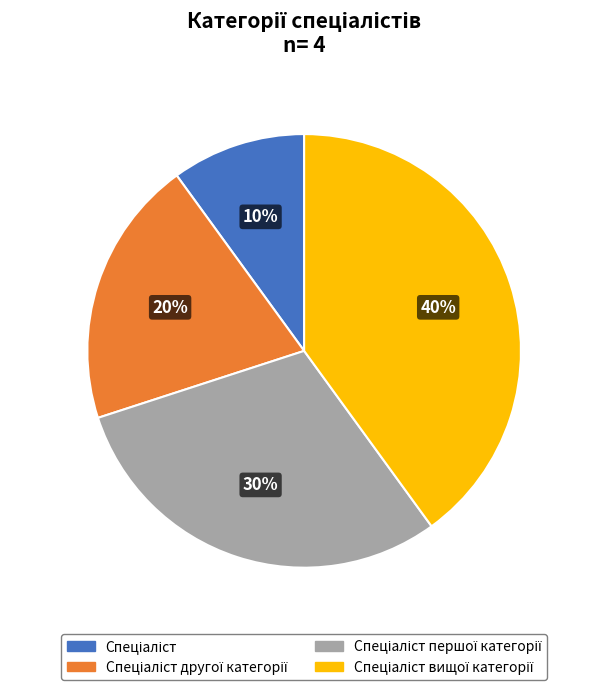

To the nearest percent, what is the average slice percentage?

25%